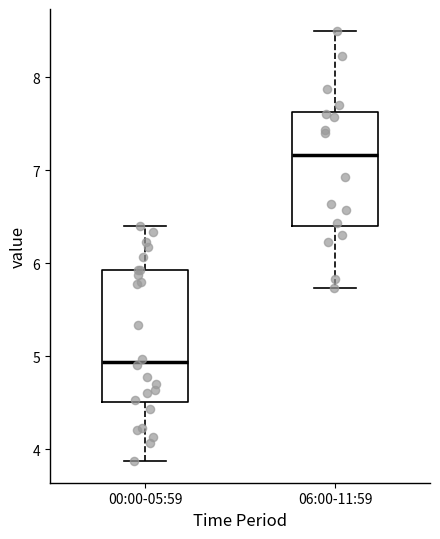

Which box's median line is the highest?

06:00-11:59